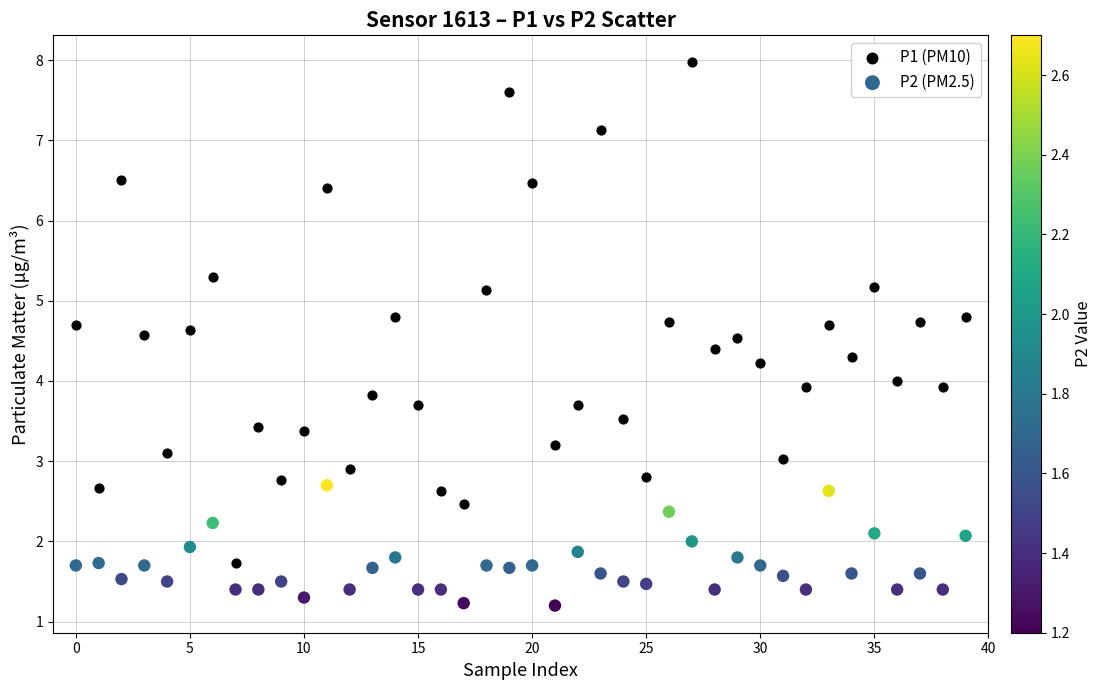

What are all the series names shown in the legend?

P1 (PM10), P2 (PM2.5)